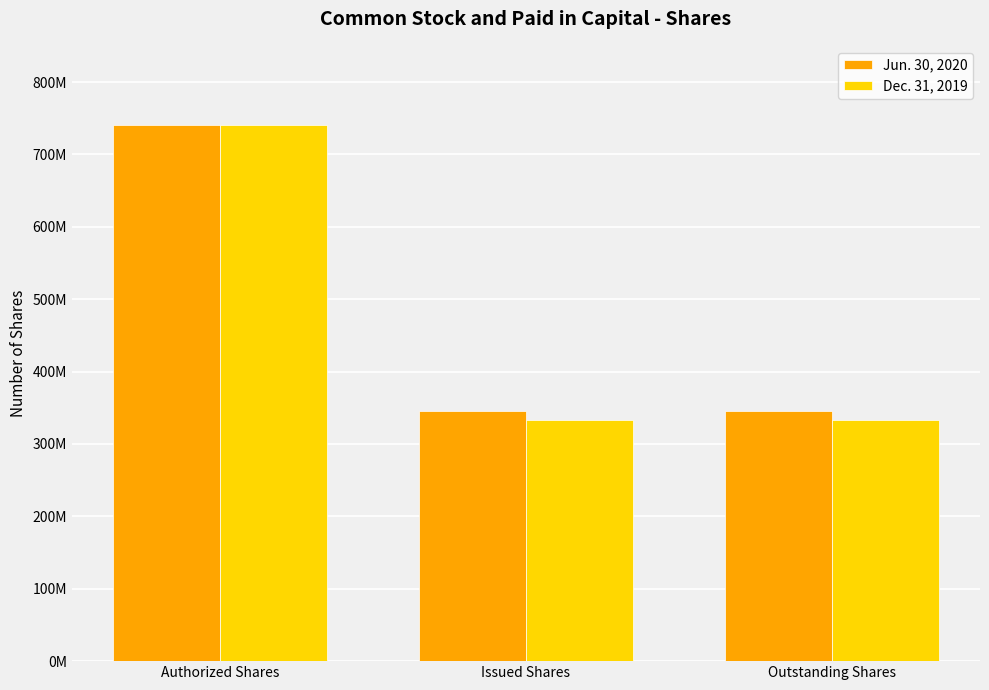

Does the chart contain stacked bars?

No